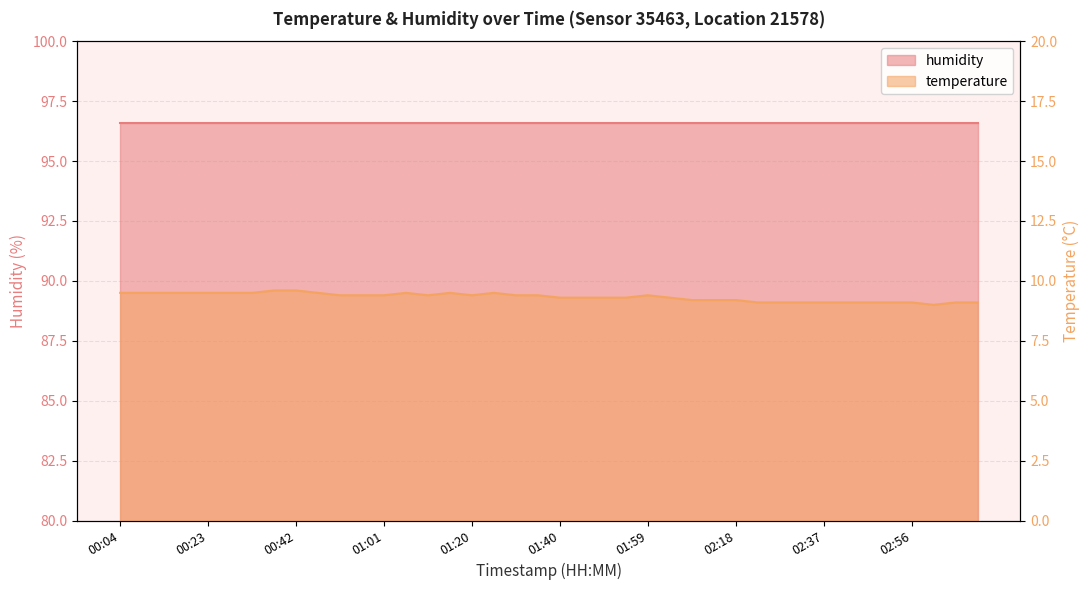

Read the value at 01:54.

9.3